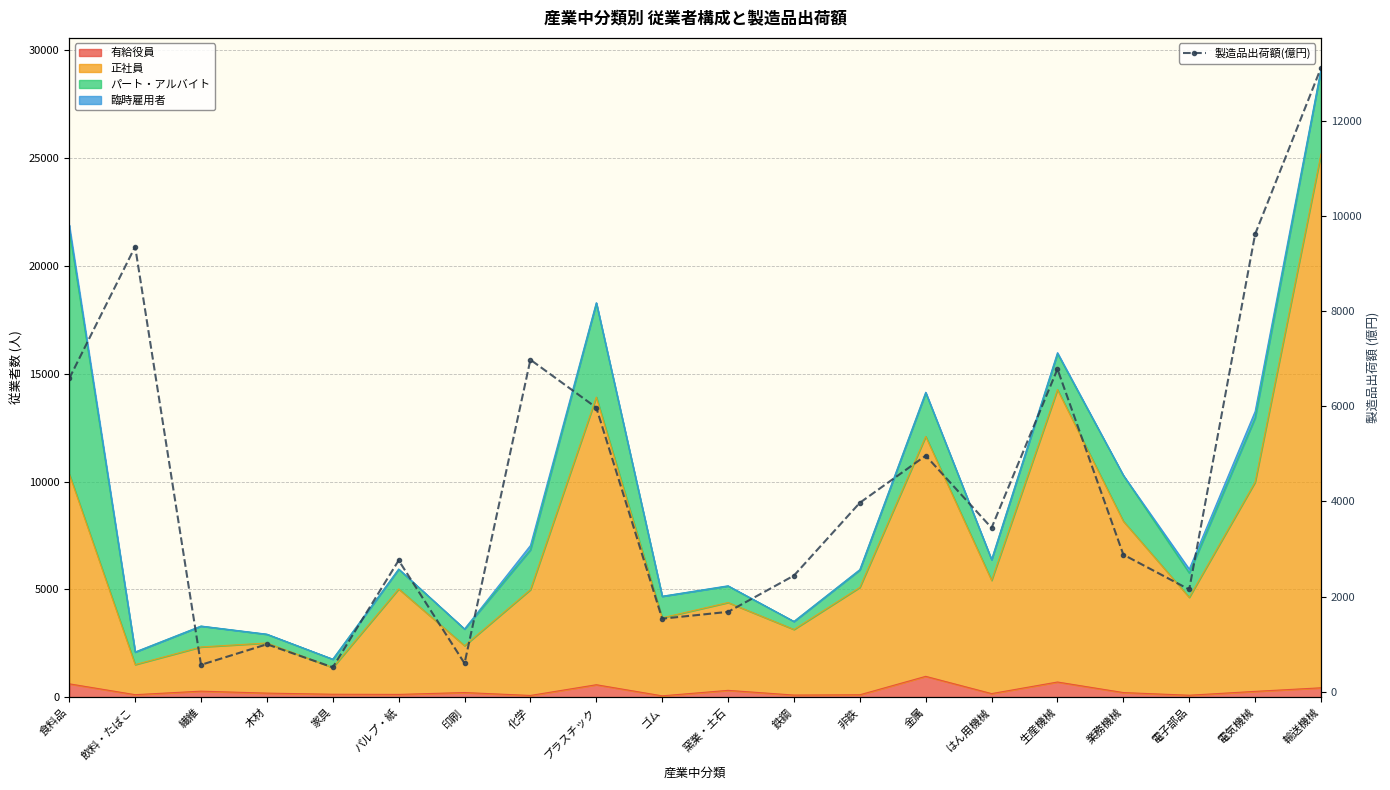

What position from the left is 生産機械?

16